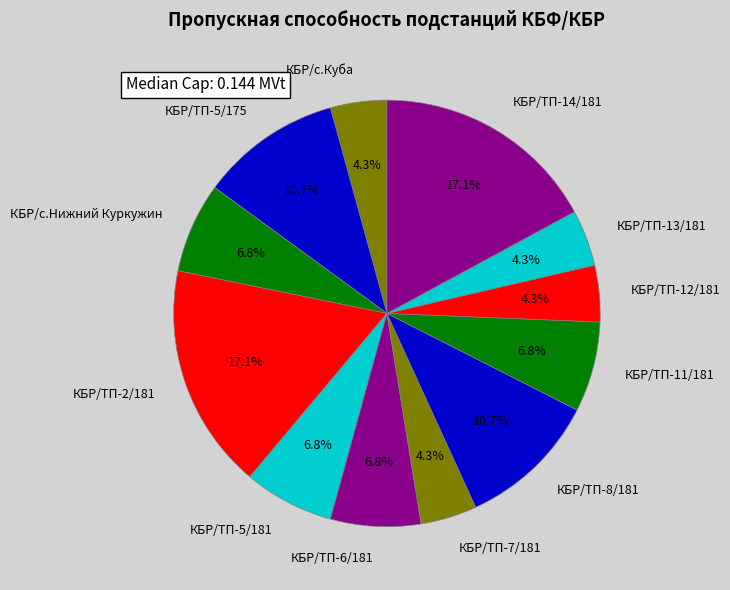

Count the number of slices in the pie.

12